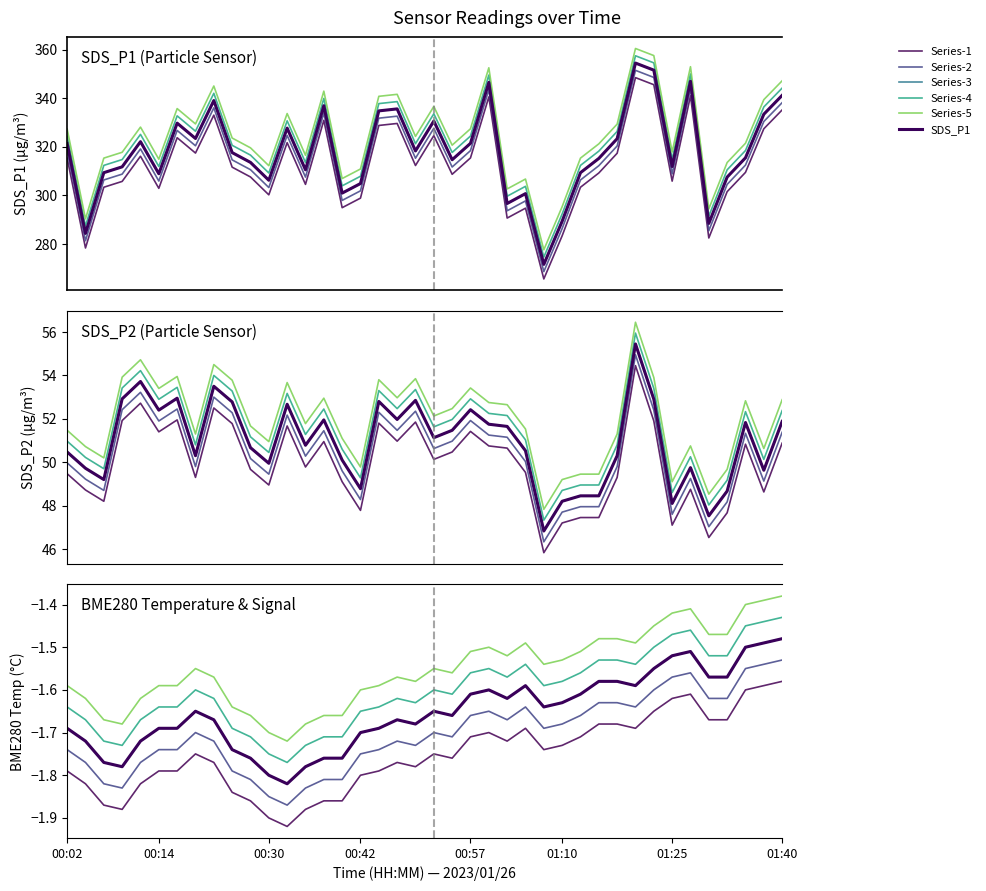

At which label does BME280_temperature reach its minimum?

00:32